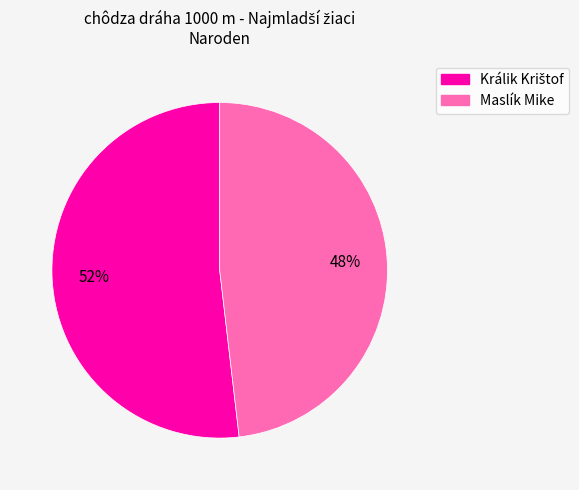

Which slice is the smallest?

Maslík Mike